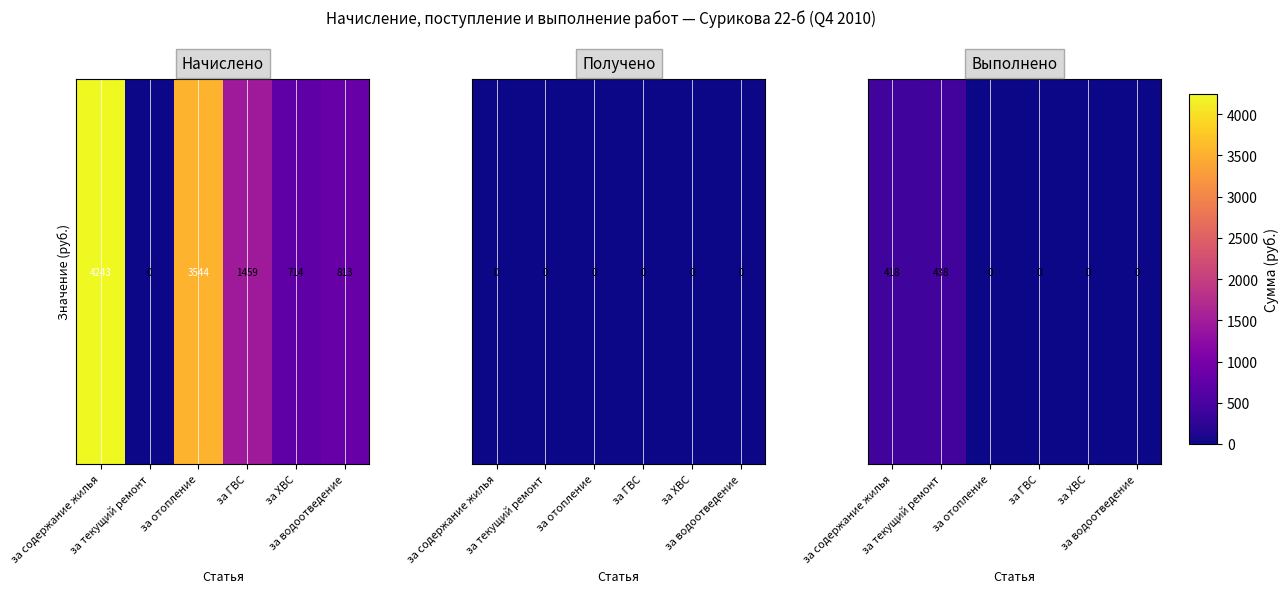

What is the sum of the values at за отопление and за текущий ремонт?

438.0